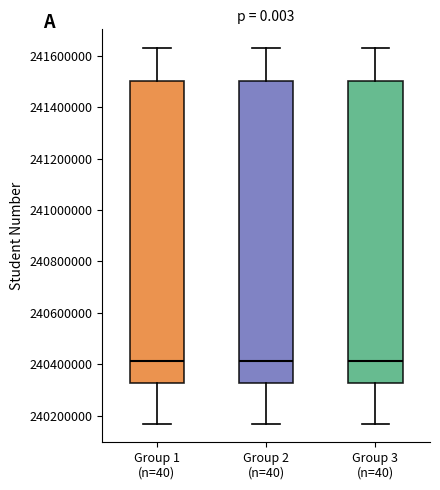

Reading left to right, read every box against the y-axis: the position of its median line, the range the box covers, and the ends of its whiskers. The values are not printed on the chart, so give them approximately, as read against the axis.

Group 1 (n=40): median 240420000, box 240320000 to 241500000, whiskers 240160000 to 241640000
Group 2 (n=40): median 240420000, box 240320000 to 241500000, whiskers 240160000 to 241640000
Group 3 (n=40): median 240420000, box 240320000 to 241500000, whiskers 240160000 to 241640000